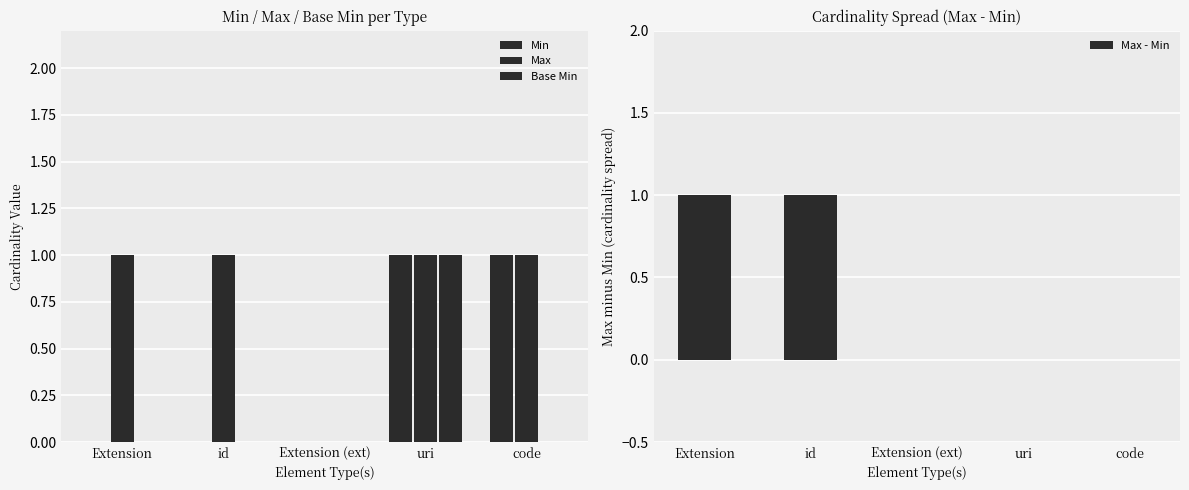

What is the label of the 1st bar from the left?

Extension